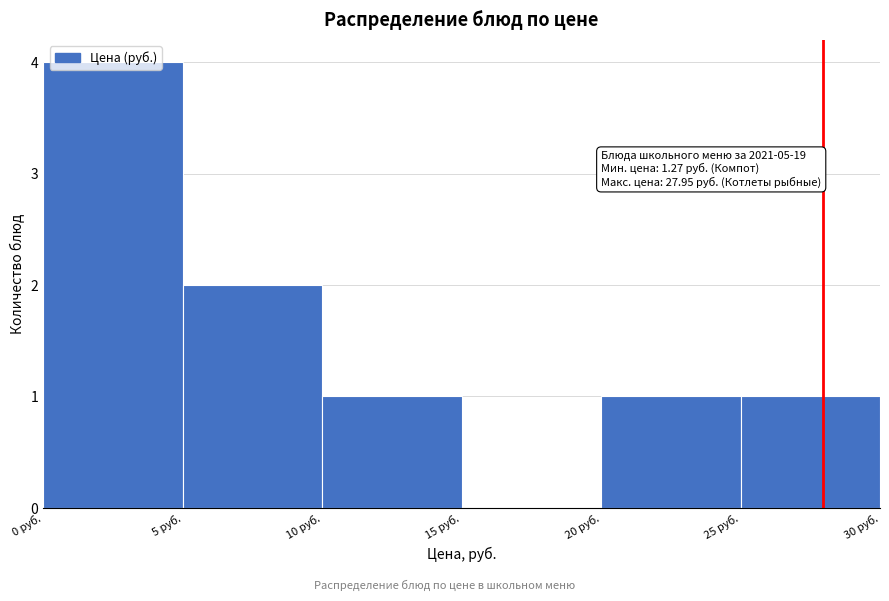

Which range on the x-axis has the tallest bar?

0 to 5